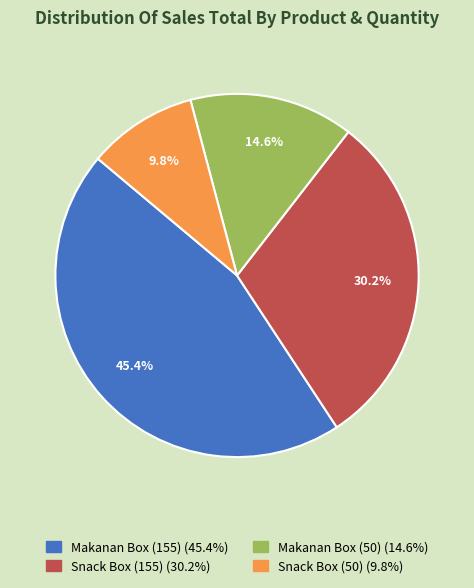

True or false: Snack Box (155) accounts for 23% of the total.

False